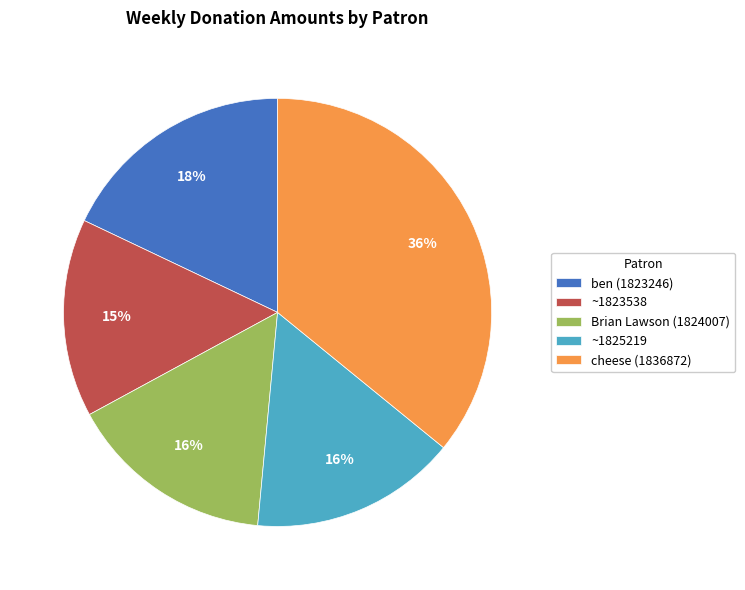

Do cheese (1836872) and ~1823538 together represent more than half of the pie?

Yes